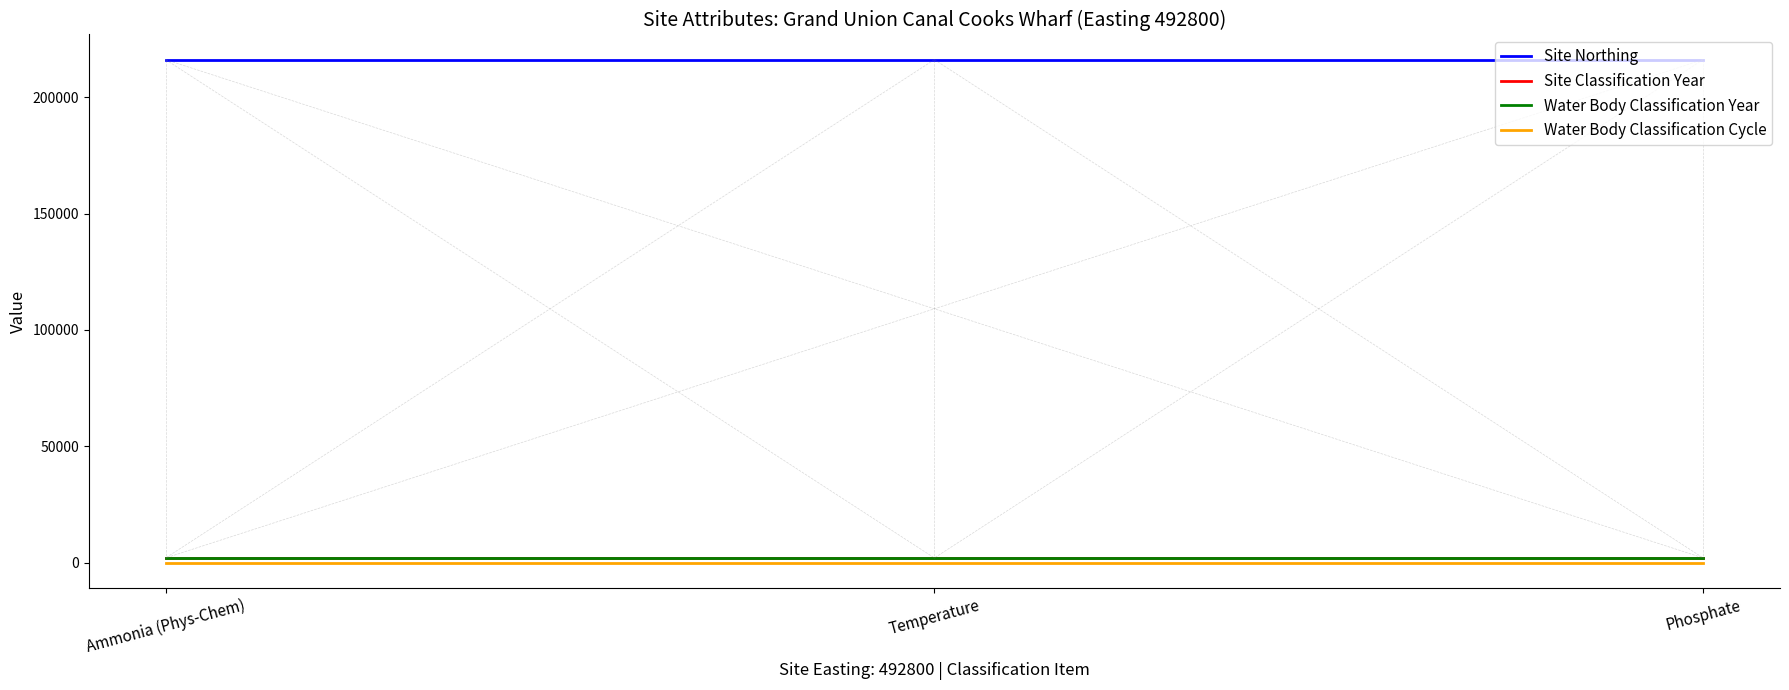

What position from the left is Temperature?

2